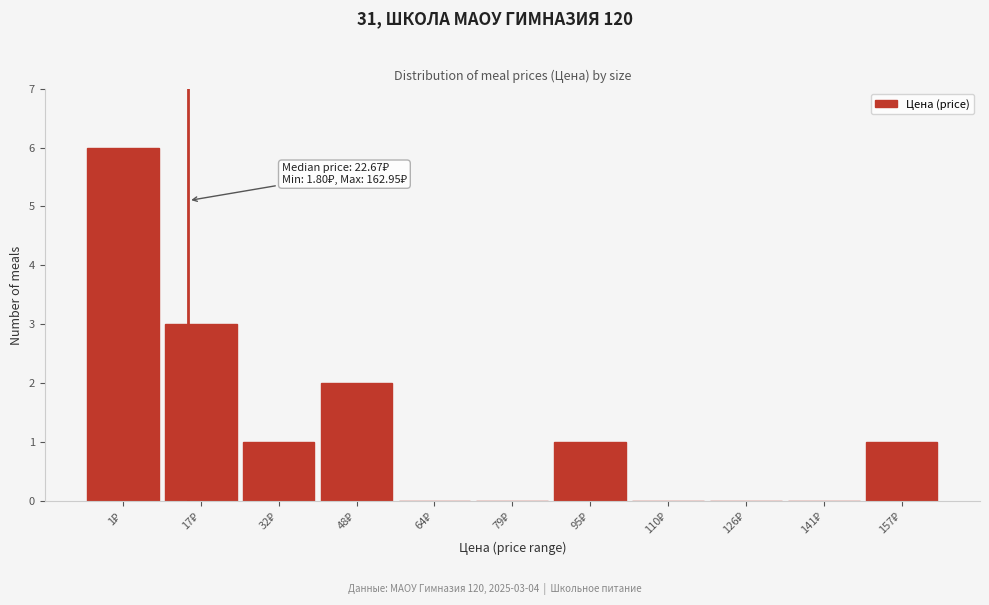

What is the maximum value shown in the chart?

6